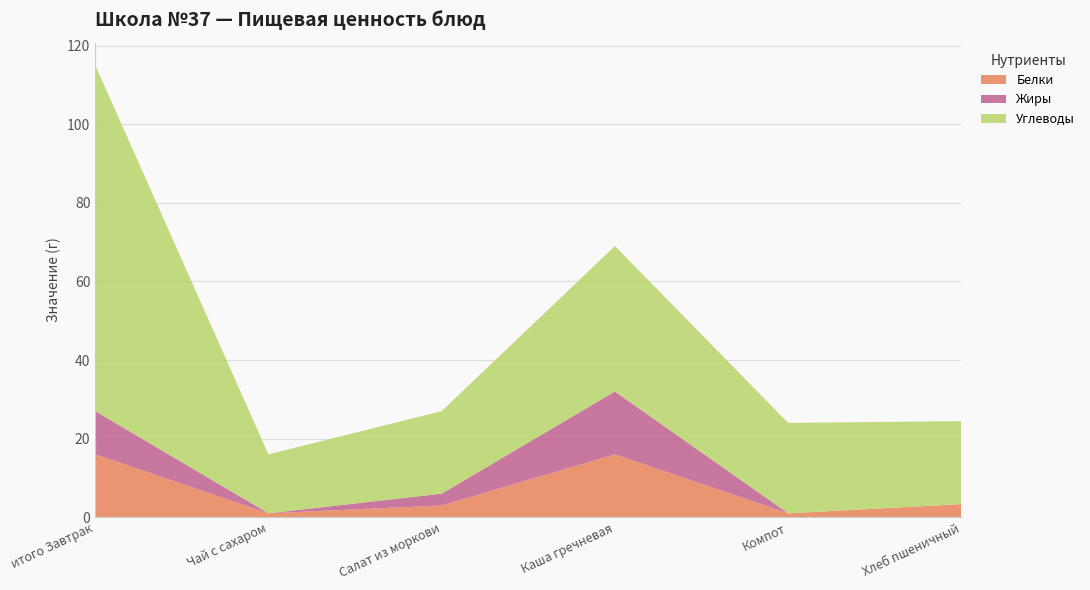

Reading left to right, what are all the values shown in this chart?

Белки: итого Завтрак=16.0	Чай с сахаром=1.0	Салат из моркови=3.0	Каша гречневая=16.0	Компот=1.0	Хлеб пшеничный=3.3
Жиры: итого Завтрак=11.0	Чай с сахаром=0.0	Салат из моркови=3.0	Каша гречневая=16.0	Компот=0.0	Хлеб пшеничный=0.0
Углеводы: итого Завтрак=88.0	Чай с сахаром=15.0	Салат из моркови=21.0	Каша гречневая=37.0	Компот=23.0	Хлеб пшеничный=21.1